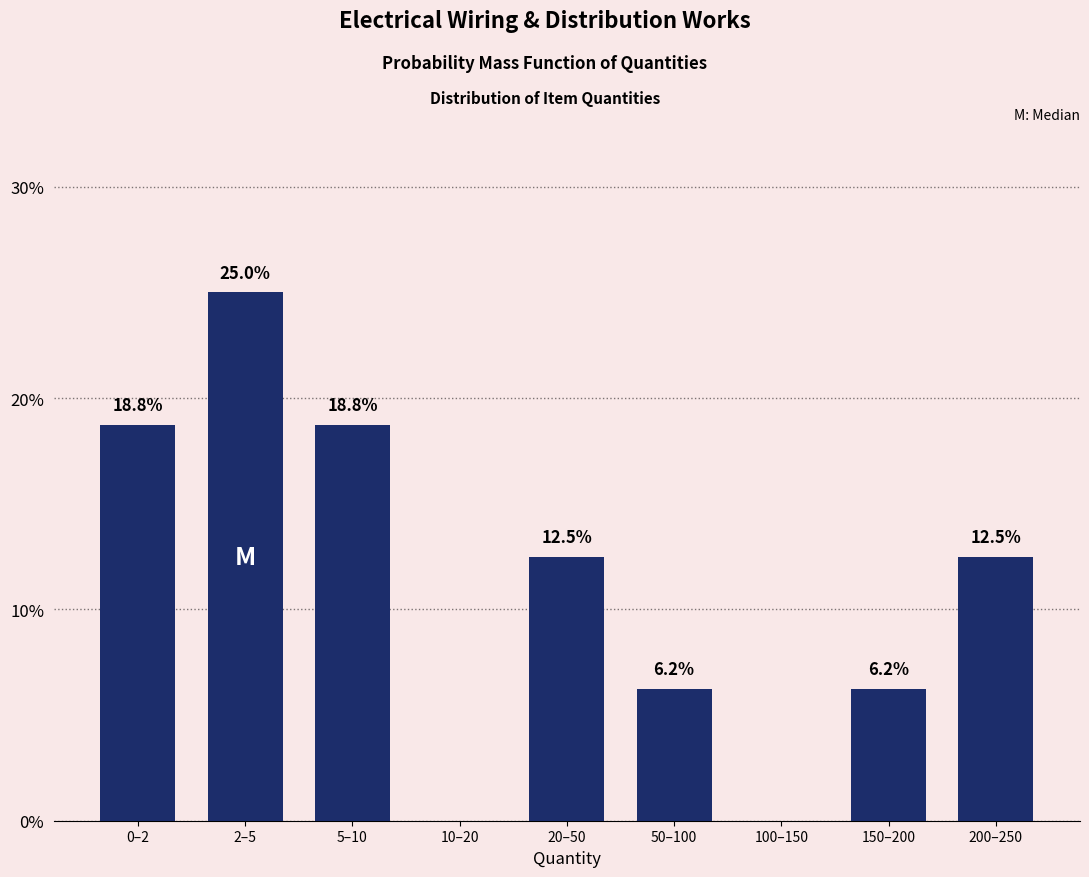

What value does the data have at 0–2?

18.8